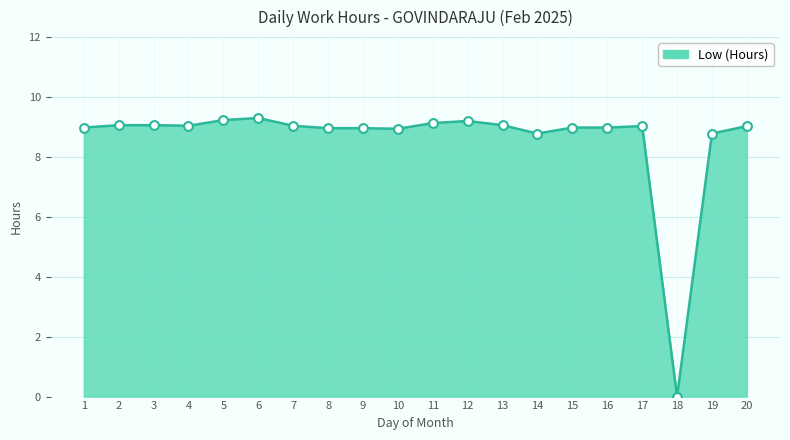

Approximately how many times larger is the value at 15 compared to 2?

1.0